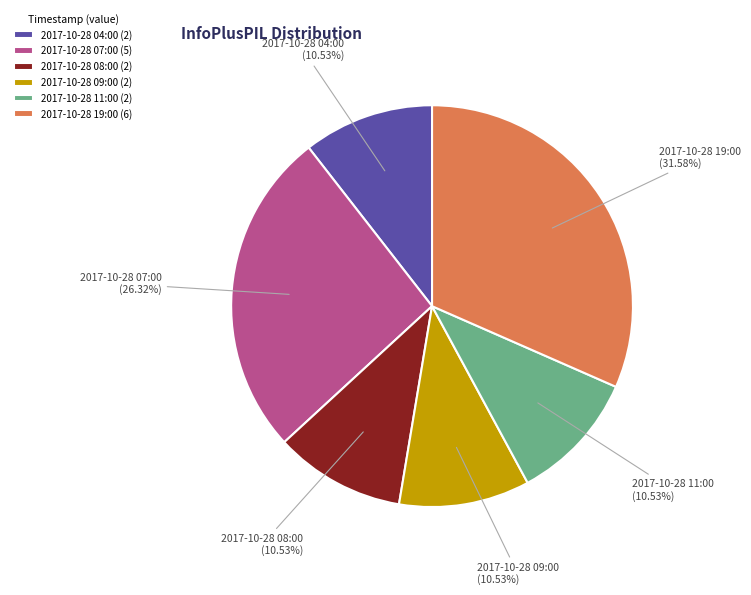

What percentage is the 2017-10-28 08:00 slice, to the nearest percent?

11%